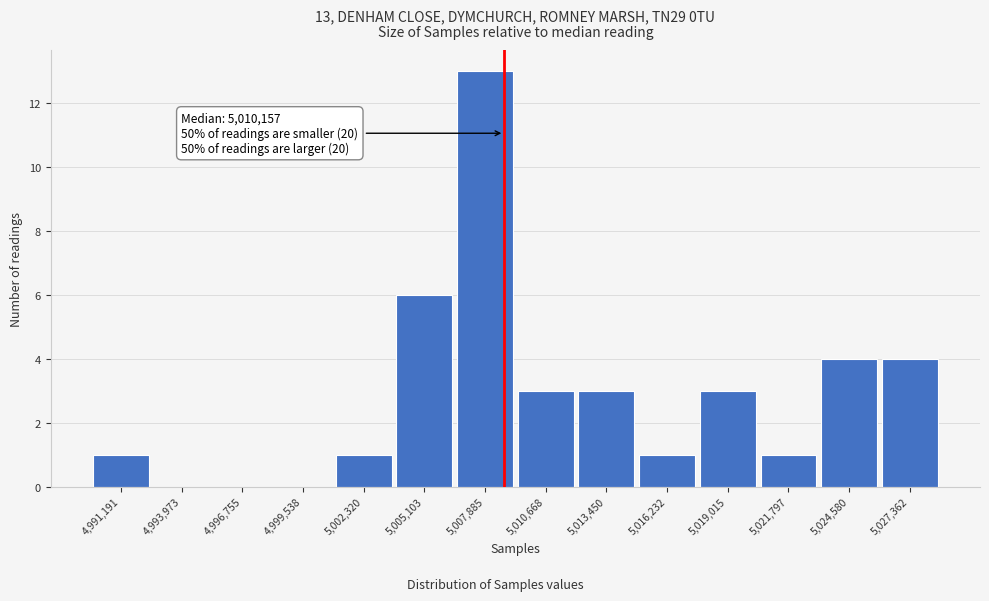

Reading left to right, transcribe all the data shown in this chart.

4,991,191=1	4,993,973=0	4,996,755=0	4,999,538=0	5,002,320=1	5,005,103=6	5,007,885=13	5,010,668=3	5,013,450=3	5,016,232=1	5,019,015=3	5,021,797=1	5,024,580=4	5,027,362=4